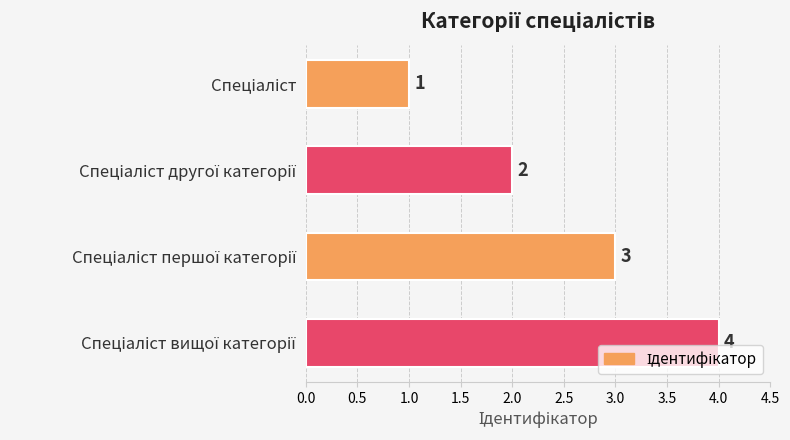

How many series are shown in this chart?

1